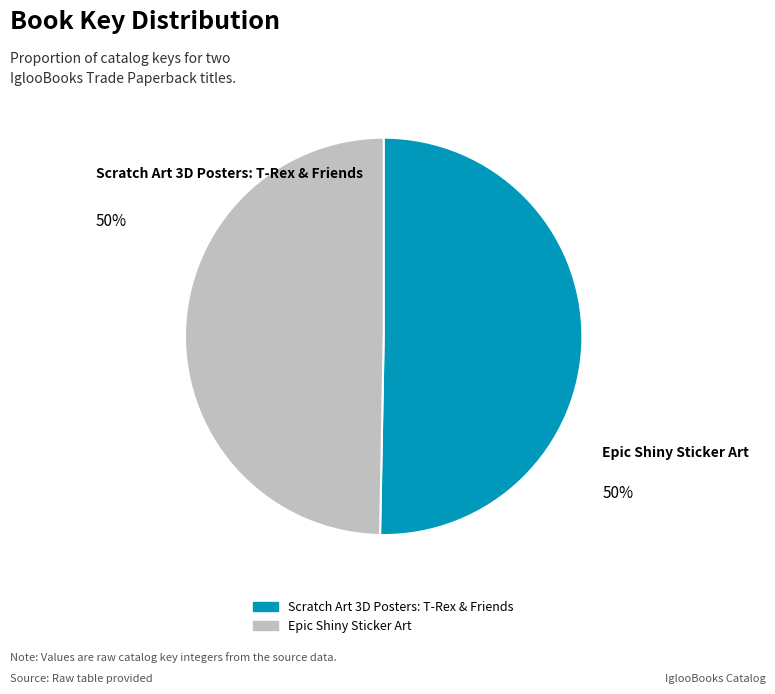

Approximately how many times larger is the value at Epic Shiny Sticker Art compared to Scratch Art 3D Posters: T-Rex & Friends?

1.0